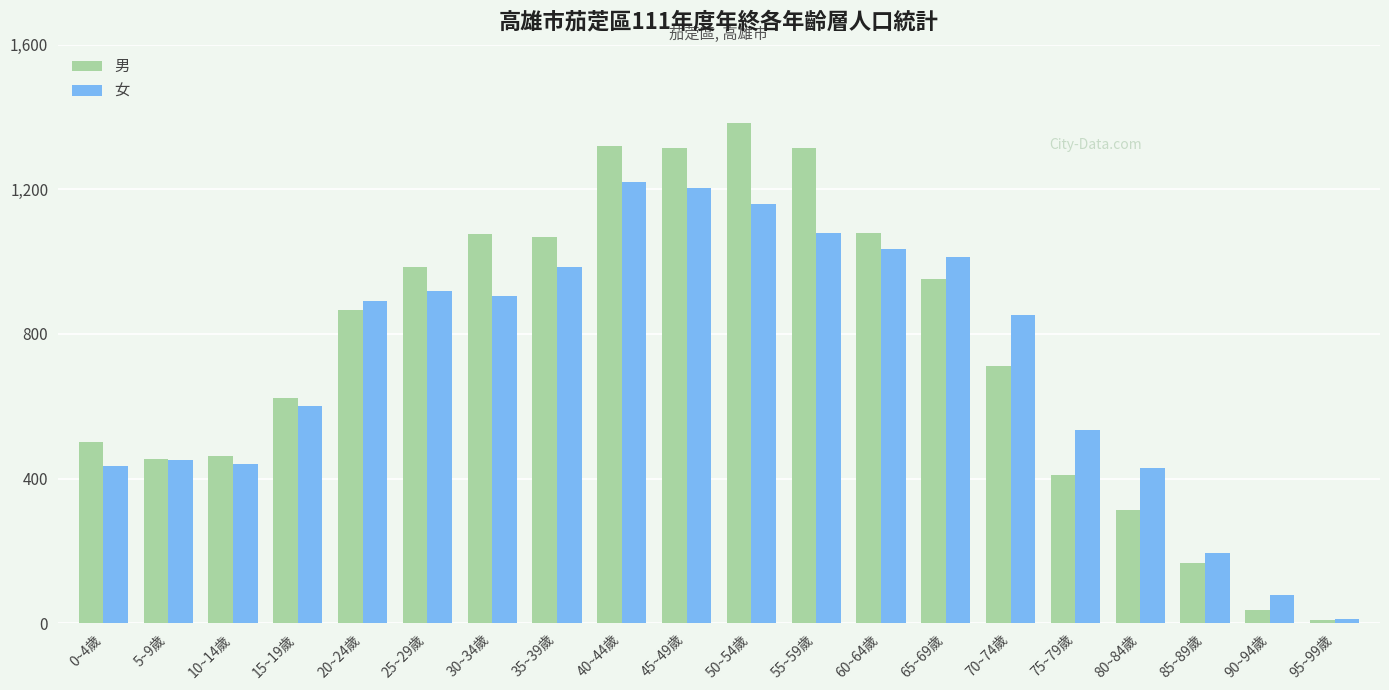

What is the label of the 11th bar from the right?

45~49歲